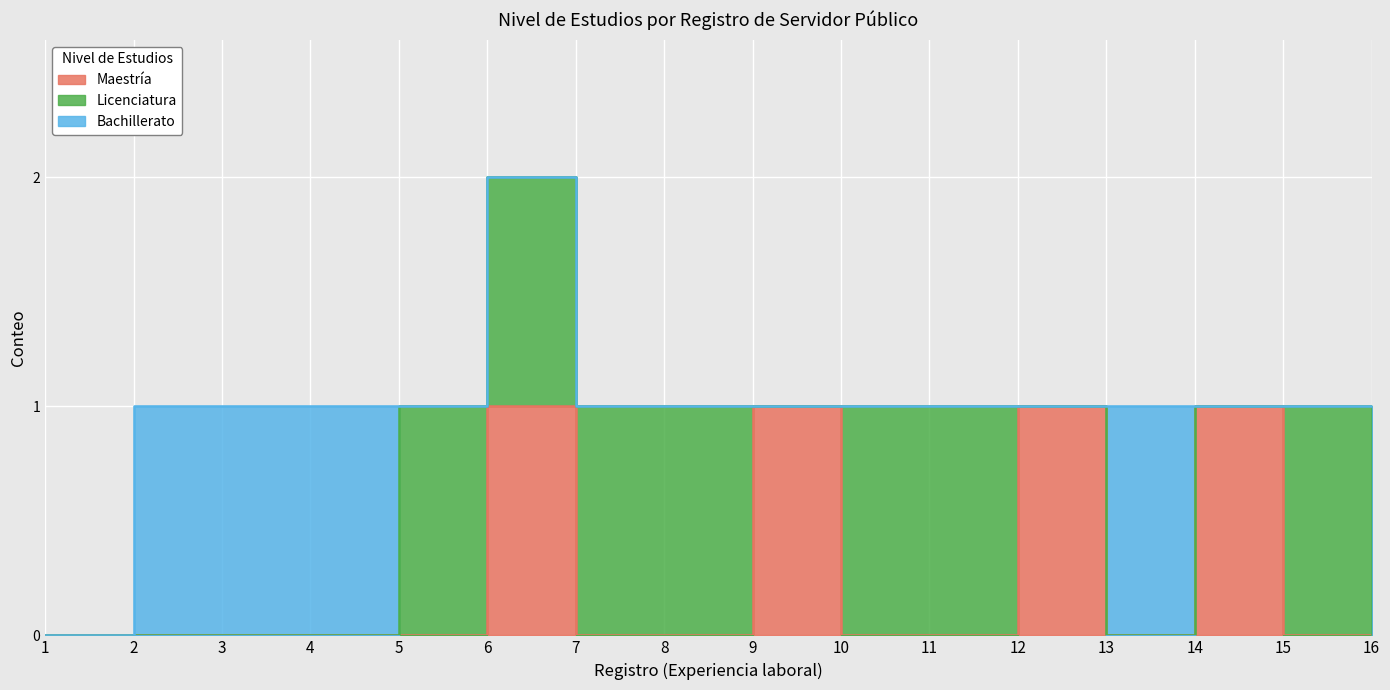

At which label does Bachillerato reach its peak?

2